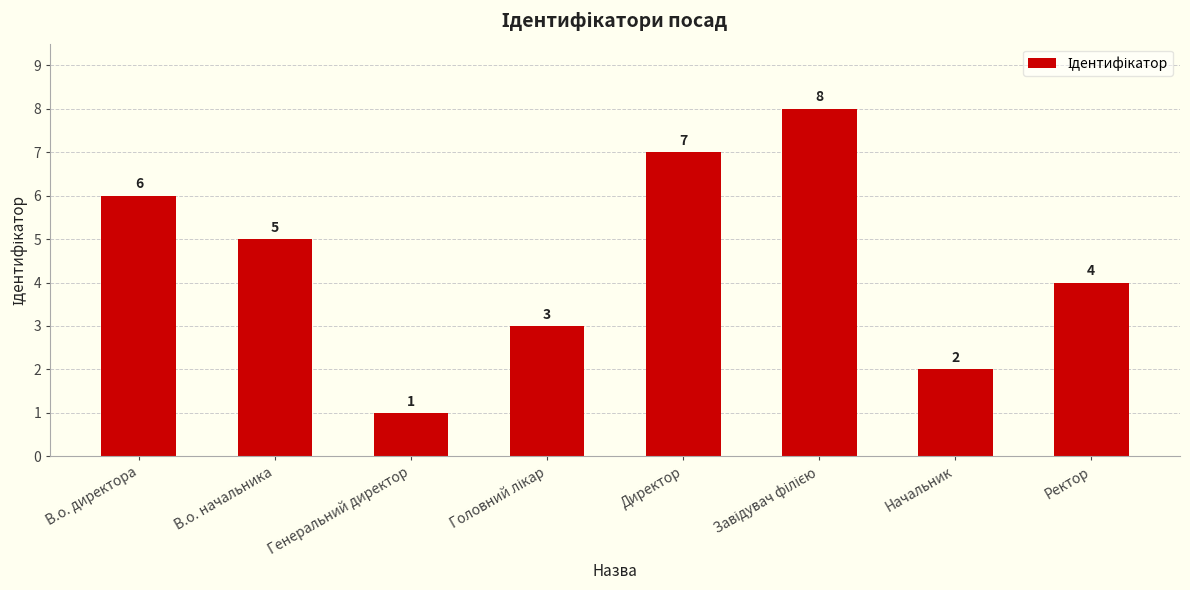

Reading left to right, list all the values displayed in this chart.

6	5	1	3	7	8	2	4